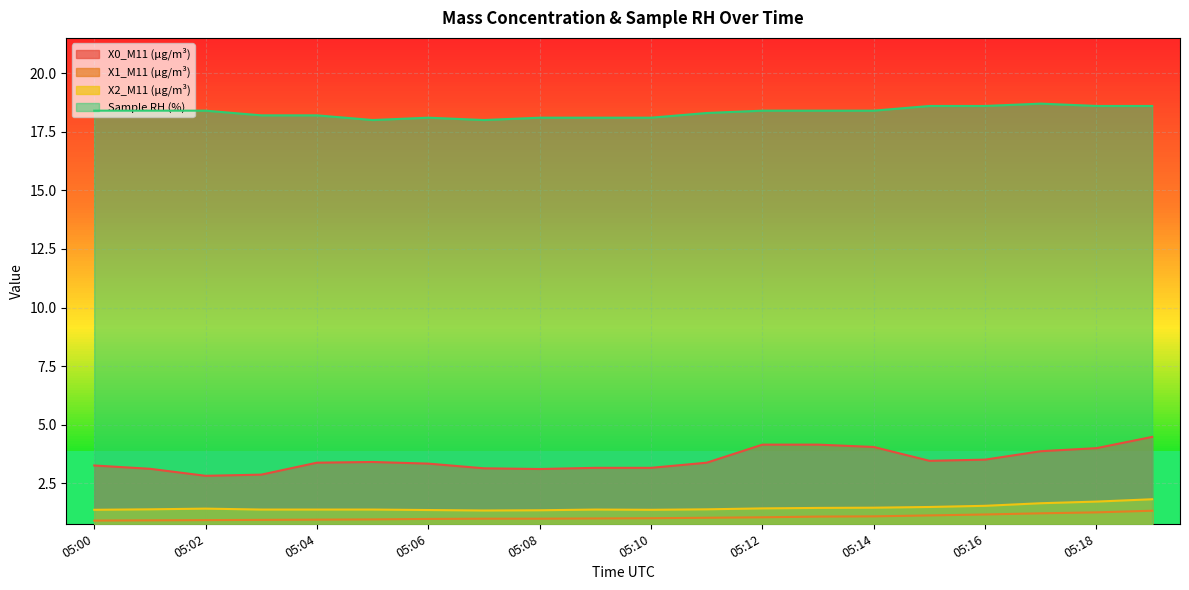

True or false: X1_M11 (μg/m³) and X2_M11 (μg/m³) cross at least once.

False